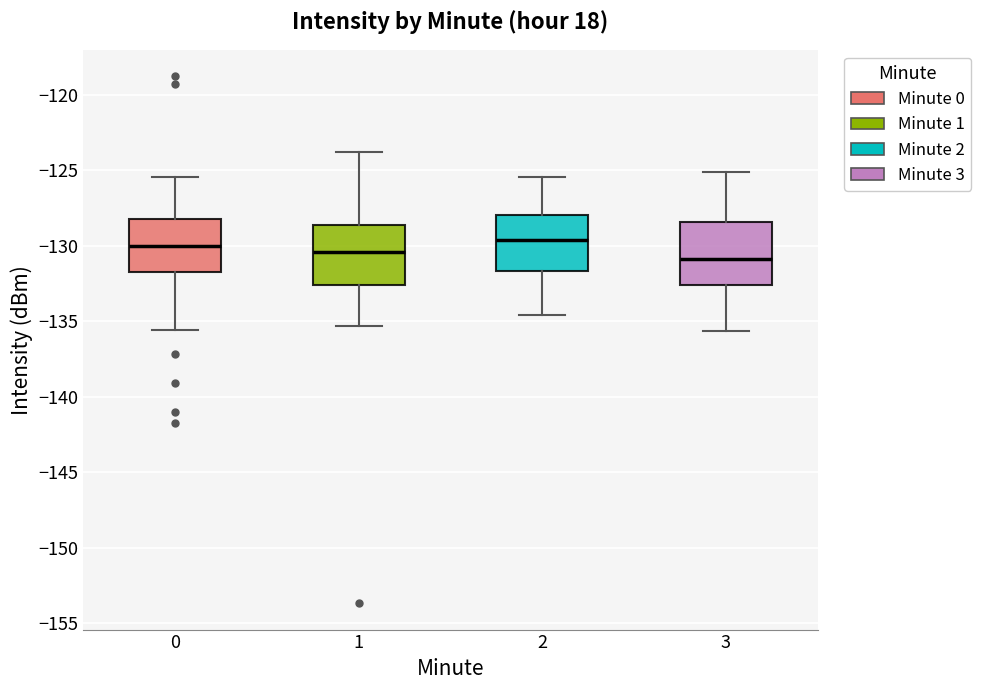

Reading left to right, transcribe this box plot: for each box, give where its median line is, the range the box spans, and where its two whiskers end, as read against the y-axis. The values are not printed on the chart, so give them approximately, as read against the axis.

0: median -130.0, box -131.5 to -128.0, whiskers -135.5 to -125.5
1: median -130.5, box -132.5 to -128.5, whiskers -135.5 to -124.0
2: median -129.5, box -131.5 to -128.0, whiskers -134.5 to -125.5
3: median -131.0, box -132.5 to -128.5, whiskers -135.5 to -125.0